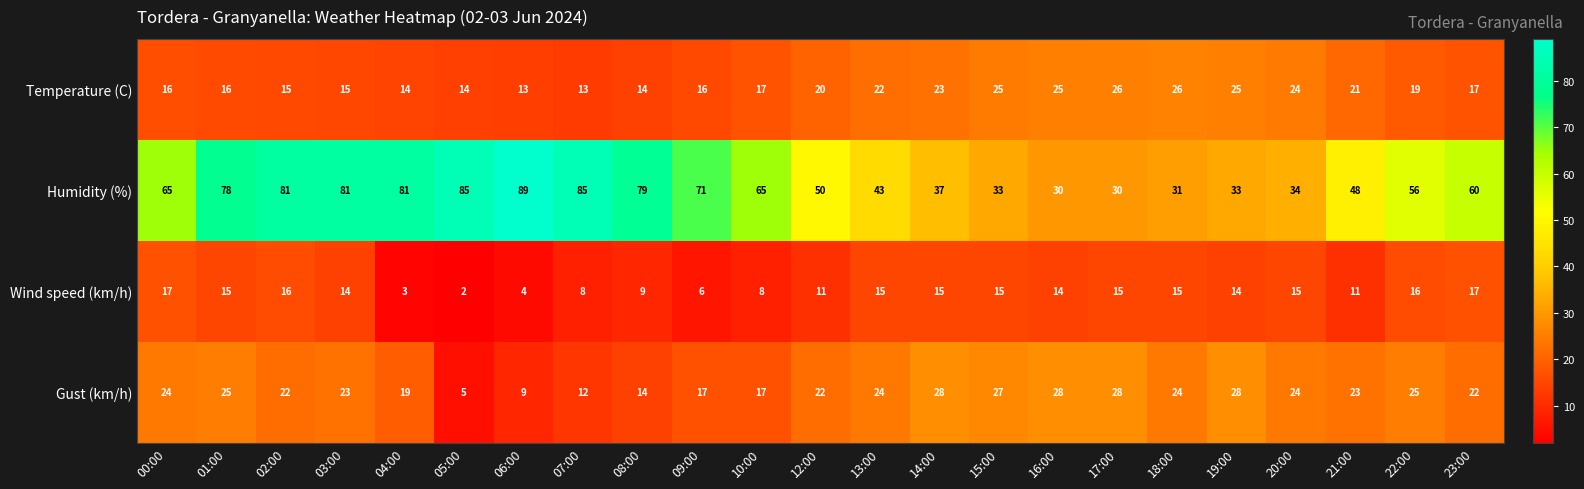

True or false: Gust (km/h) has a value of 5 at 08:00.

False